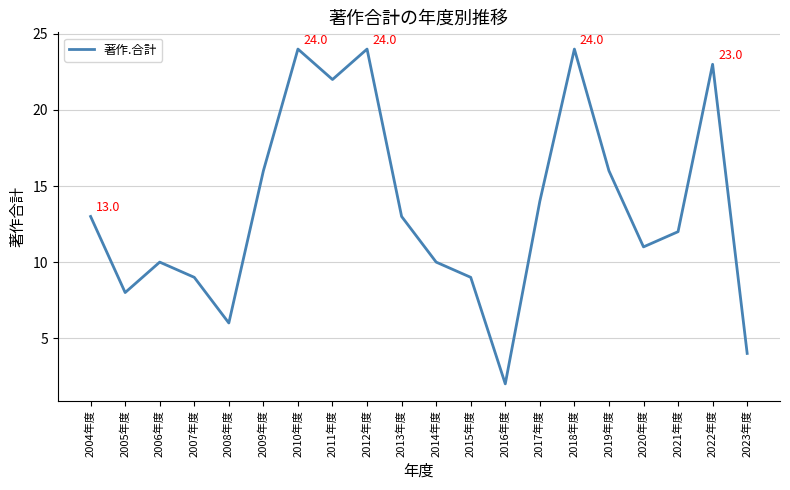

What position from the left is 2006年度?

3